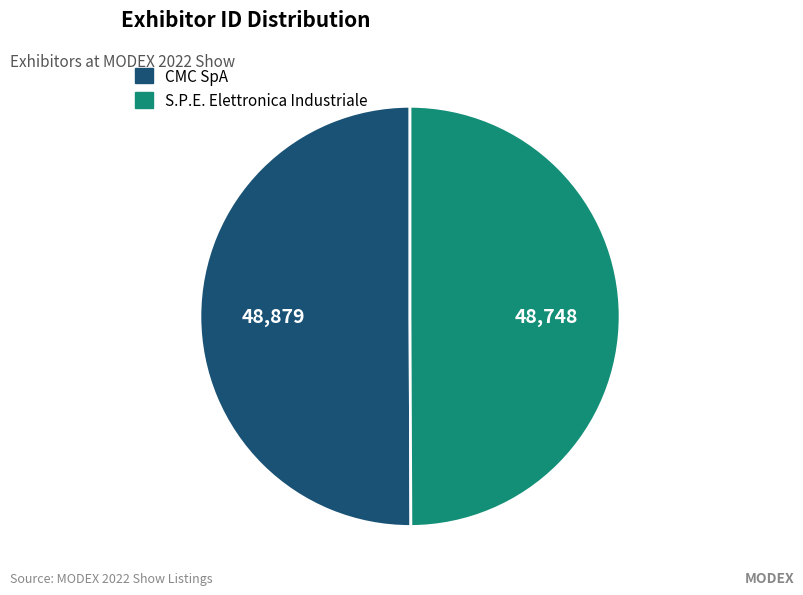

Approximately how many times larger is the value at CMC SpA compared to S.P.E. Elettronica Industriale?

1.0